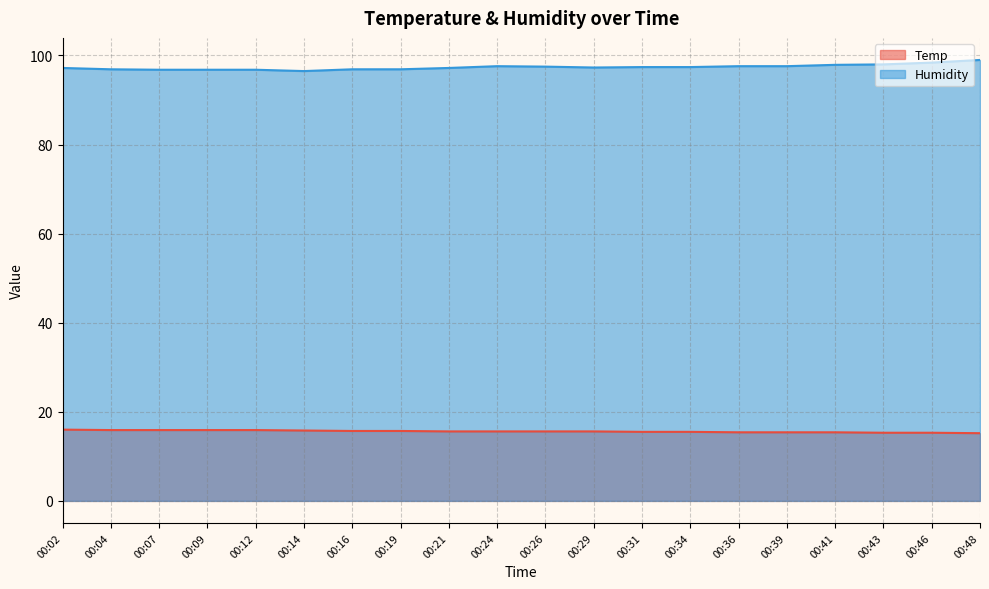

At which label does Humidity first exceed 97?

00:02